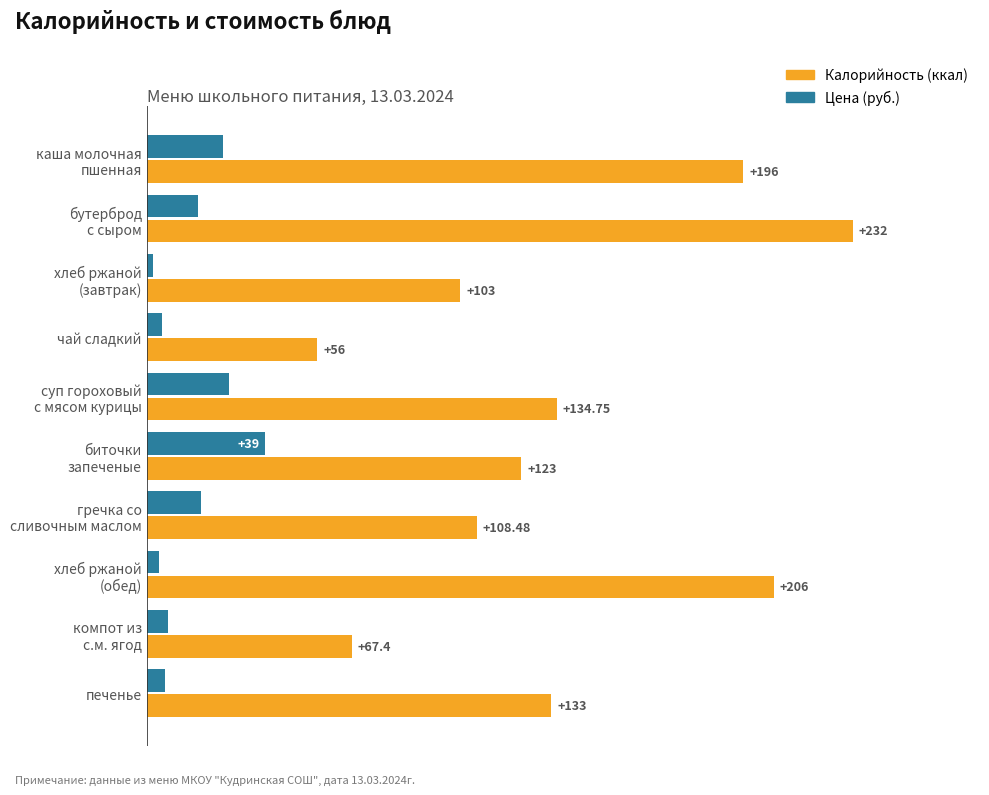

At which category is the sum across all series the highest?

бутерброд
с сыром